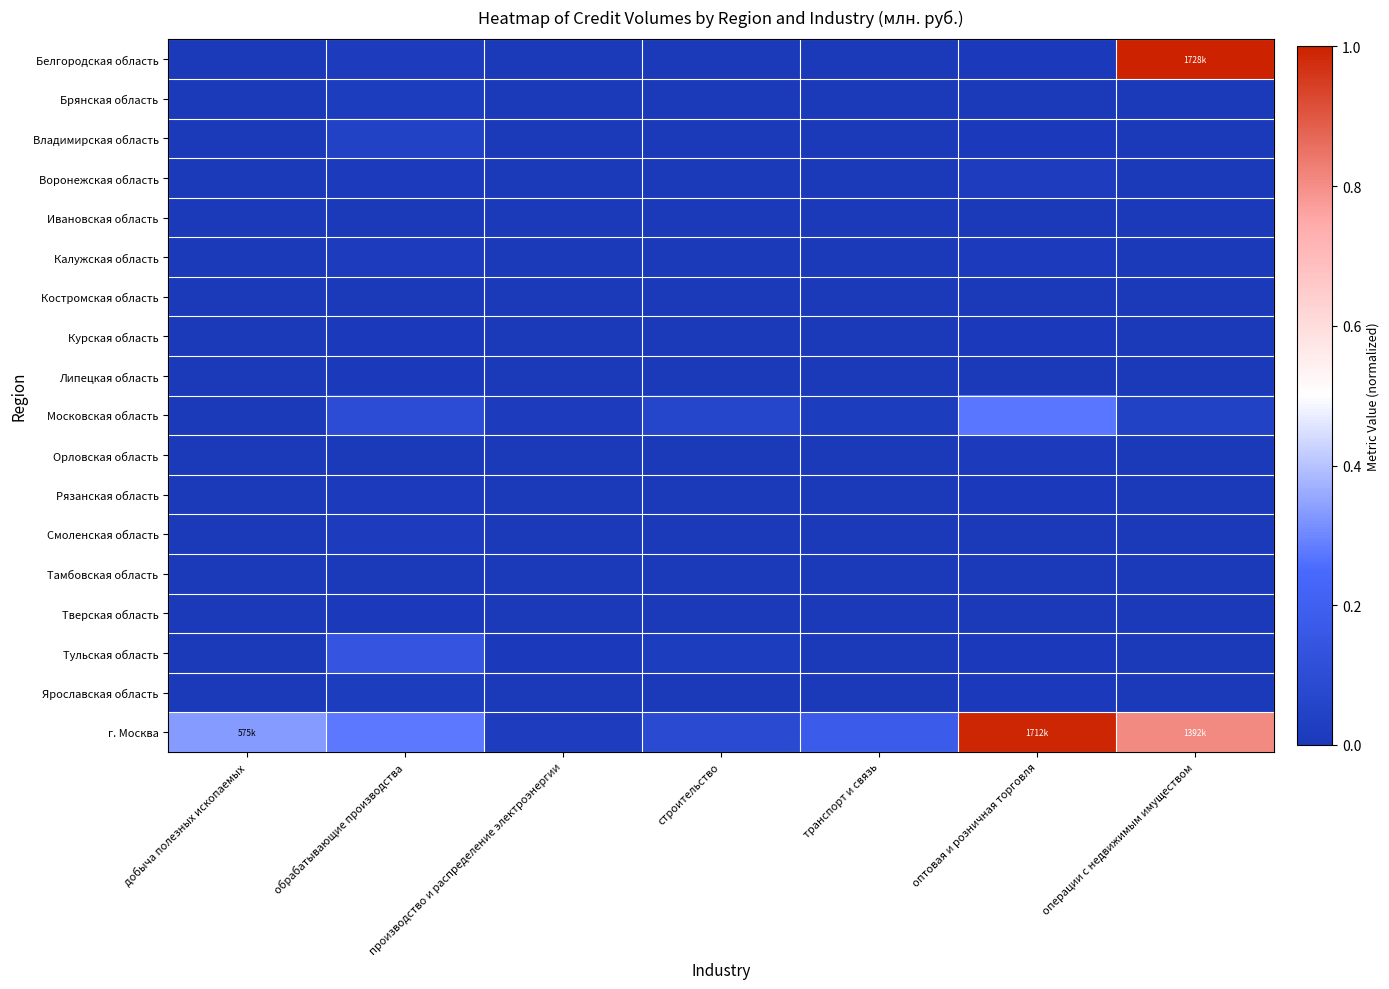

How many distinct data groups are displayed?

18